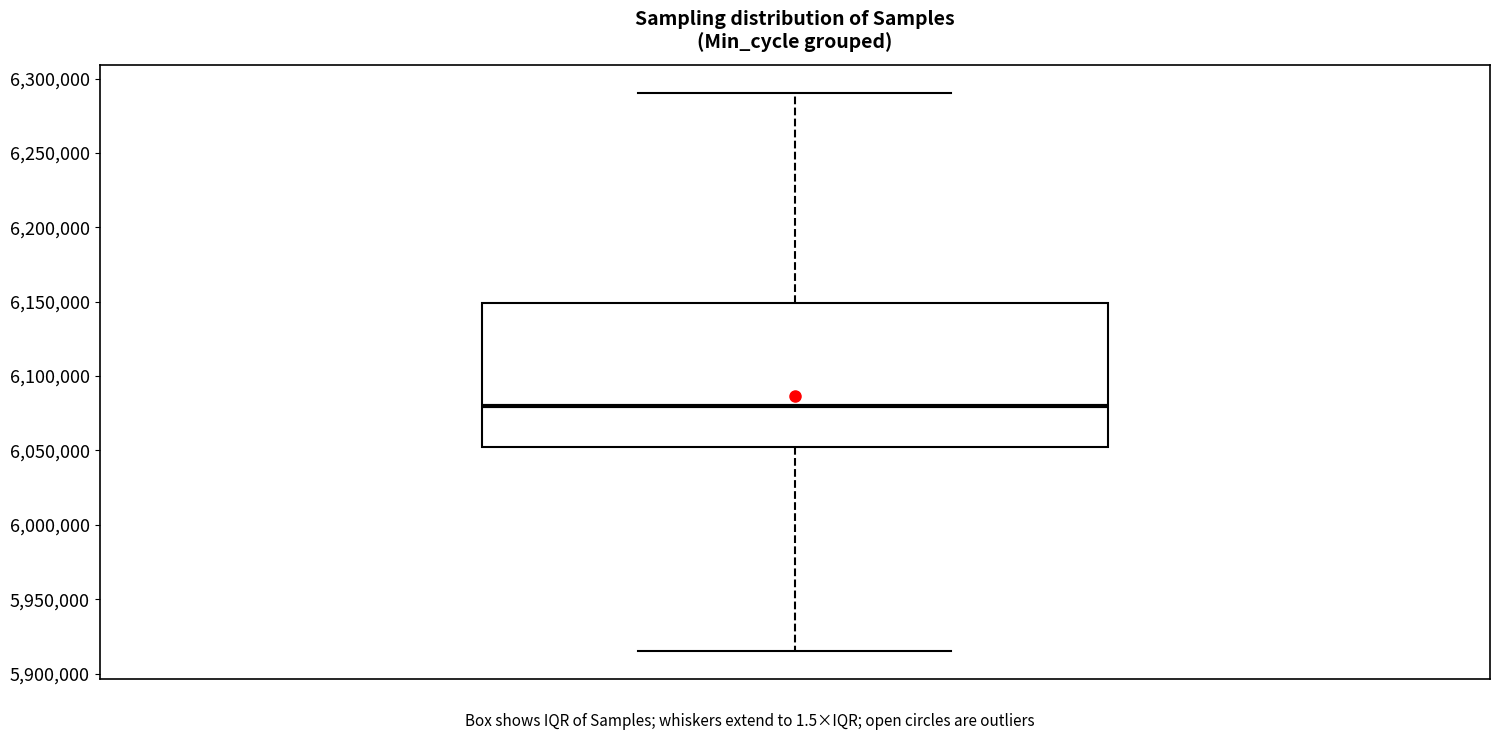

Read this box plot against the y-axis: the position of the median line, the range covered by the box, and the ends of both whiskers. The values are not printed on the chart, so give them approximately, as read against the axis.

median 6080000, box 6050000 to 6150000, whiskers 5915000 to 6290000